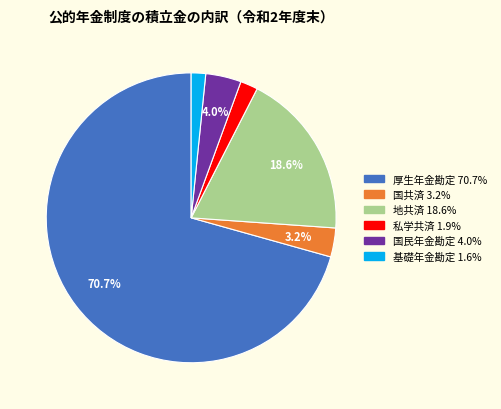

True or false: 私学共済 accounts for 2% of the total.

True